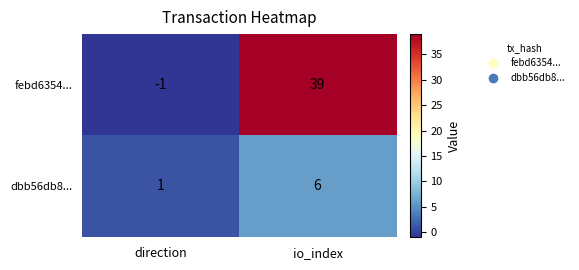

Which label corresponds to the smallest value in the chart?

direction